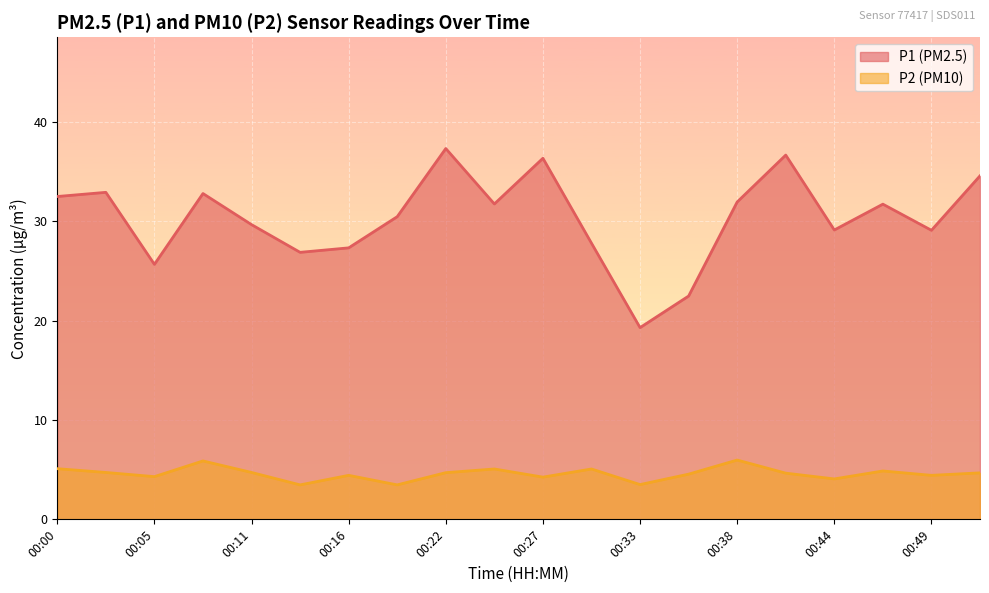

Is the value of P2 at 00:11 greater than the value of P1 at 00:30?

No